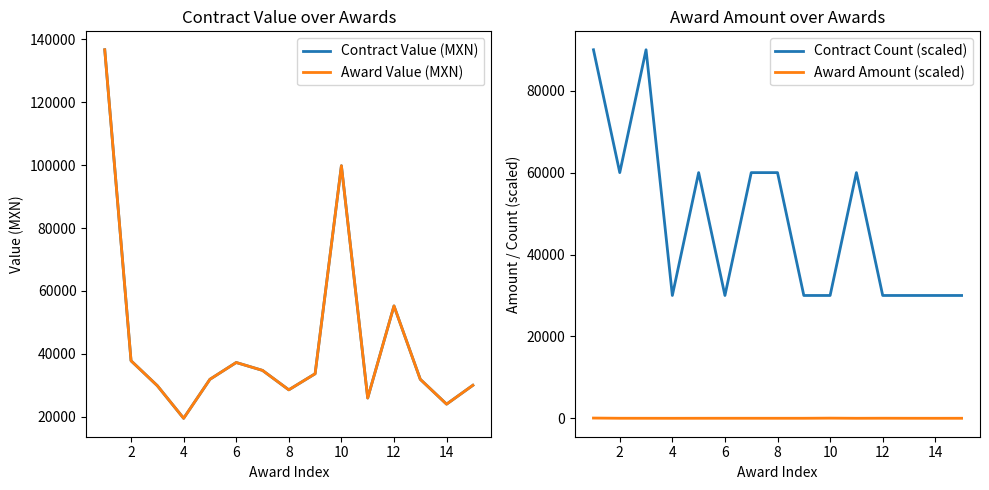

The value of Contract Count (scaled) at 2 is 60000.0. True or false?

True